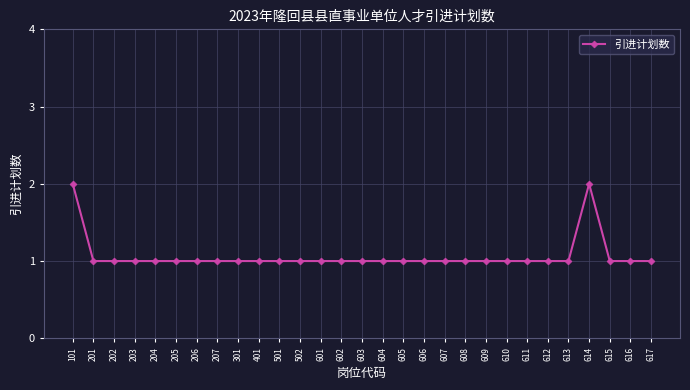

Is it true that the value at 202 is 2?

False